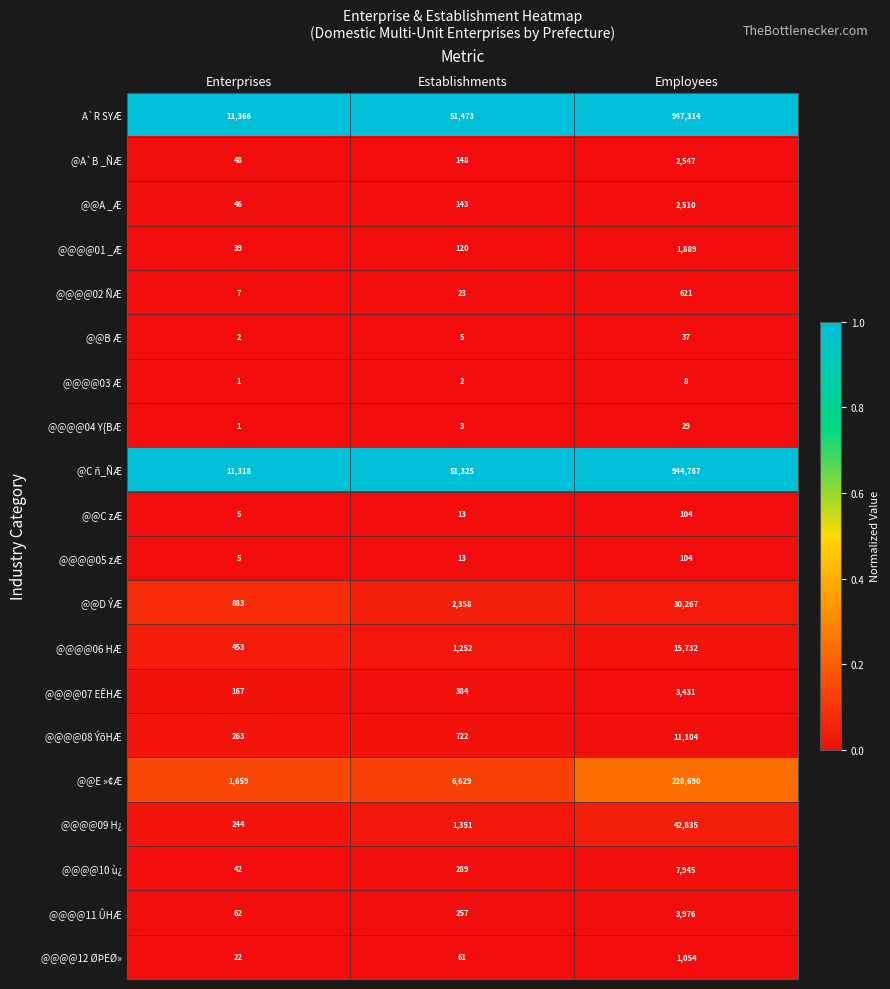

Is it true that @@@@09 H¿ equals 244 at Enterprises?

True